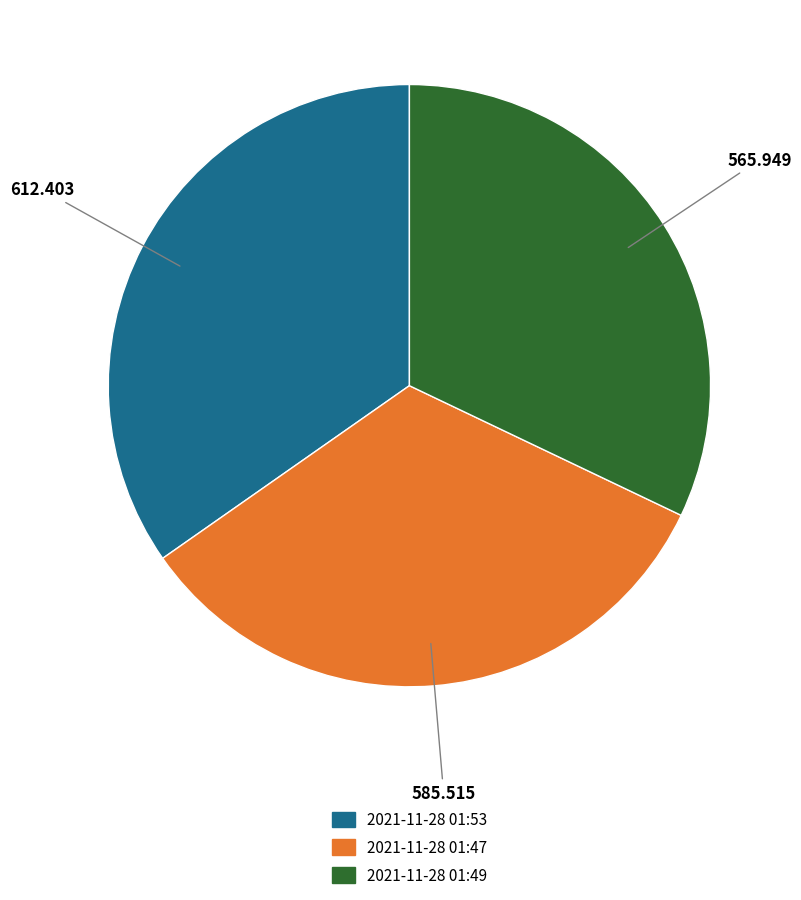

Is there a majority slice in this chart?

No